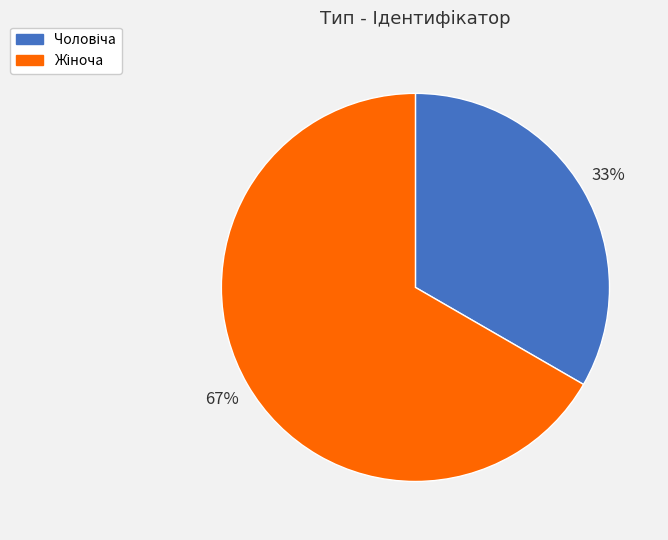

To the nearest percent, what is the average slice percentage?

50%